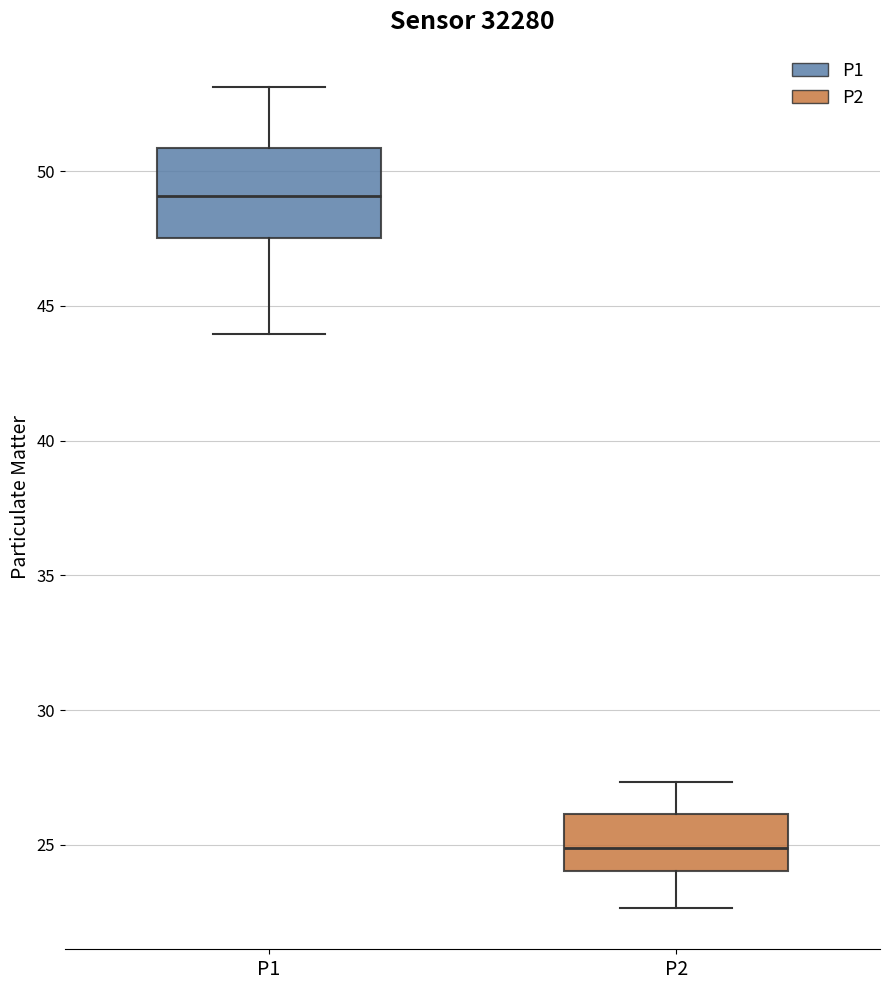

Which box is the tallest, from its lower edge to its upper edge?

P1